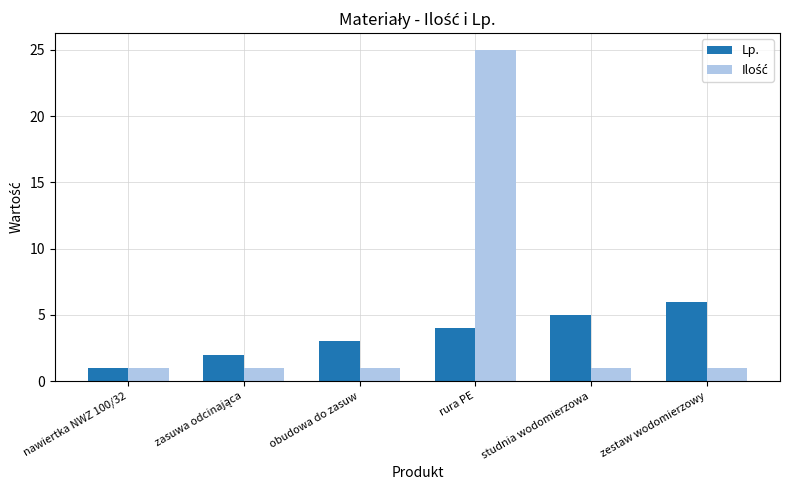

True or false: Lp. has a value of 3 at obudowa do zasuw.

True